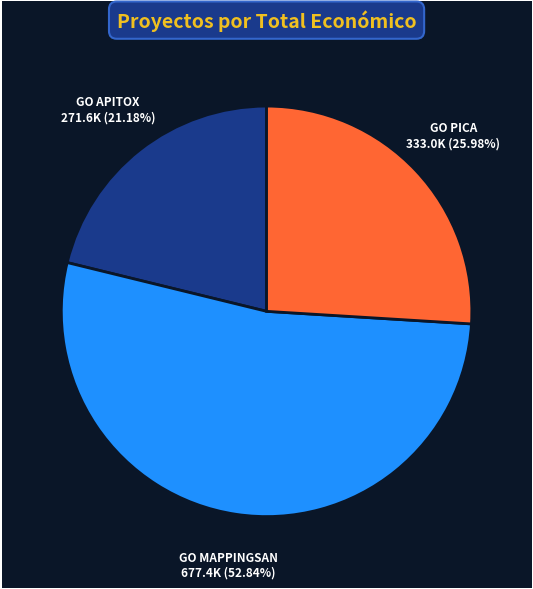

Is there any slice that represents more than half of the pie?

Yes